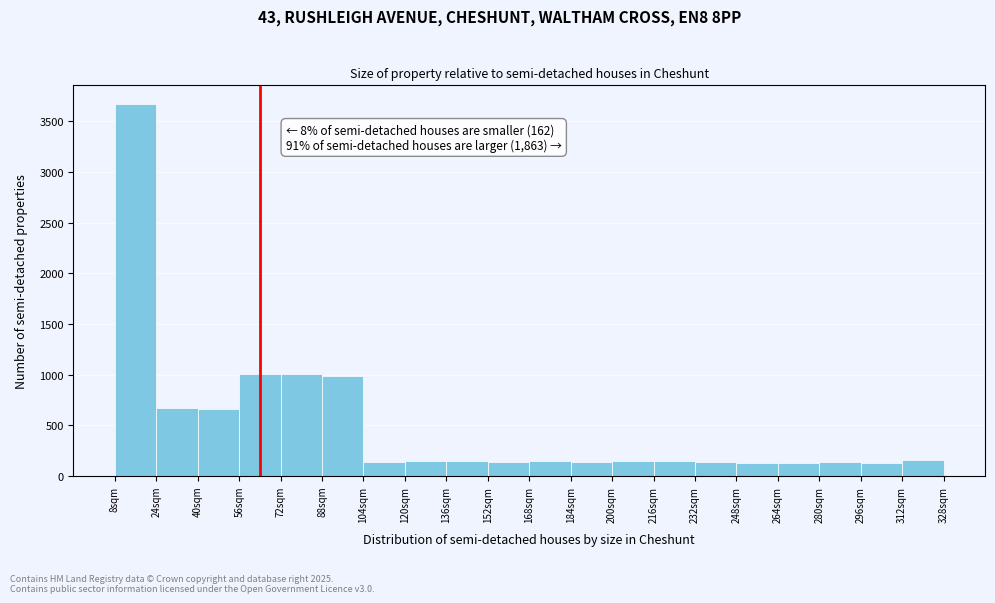

Over which range of the x-axis is the bar tallest?

8 to 24